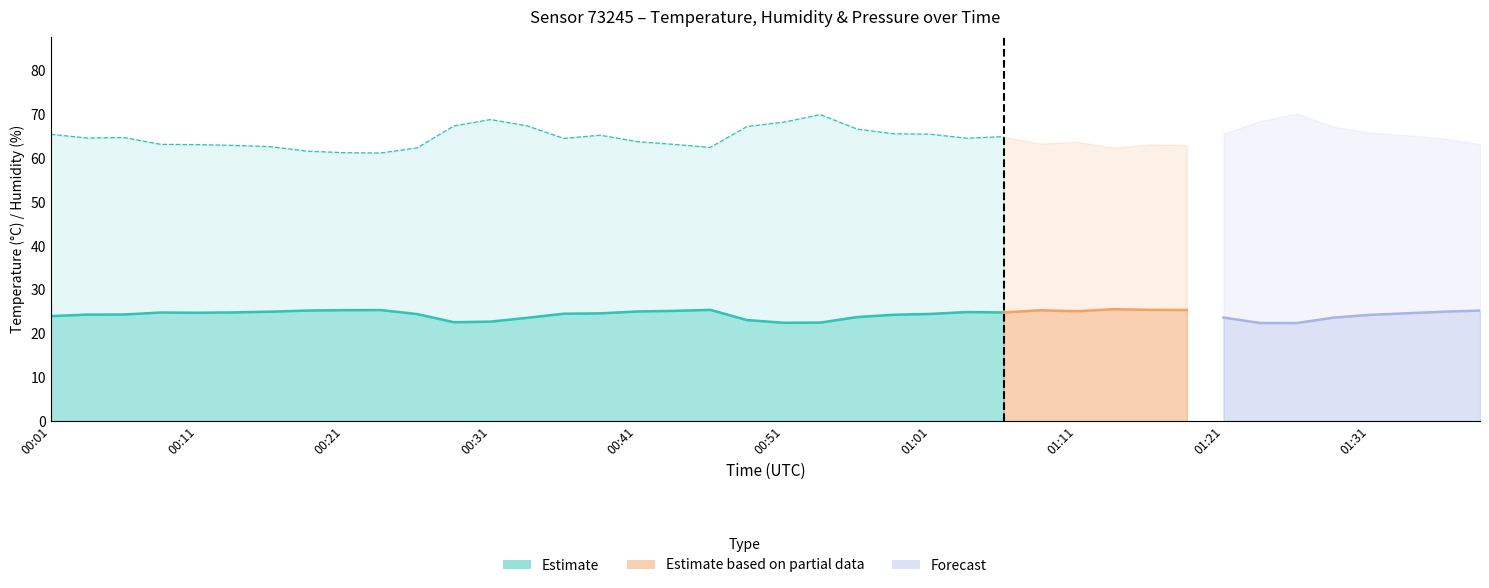

What is the average value of the humidity series?

64.9